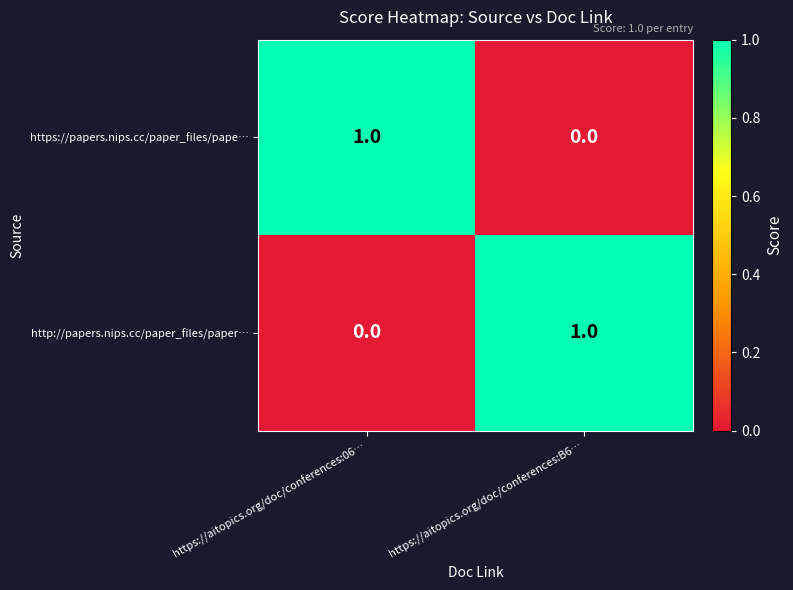

List the labels in order of http://papers.nips.cc/paper_files/paper… value, largest first.

https://aitopics.org/doc/conferences:B6…, https://aitopics.org/doc/conferences:06…